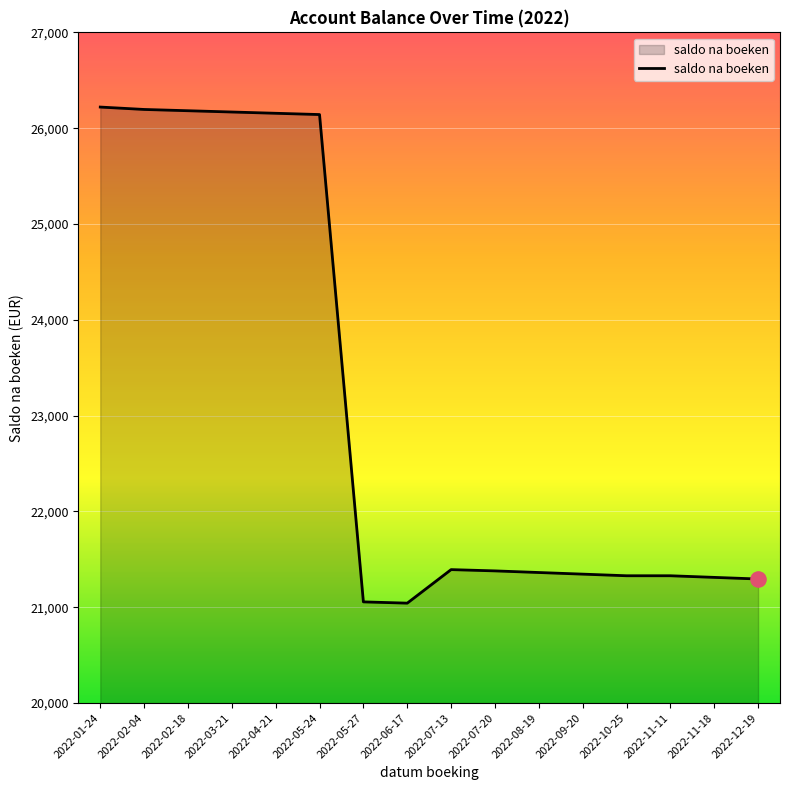

Between 2022-11-18 and 2022-04-21, which is larger?

2022-04-21